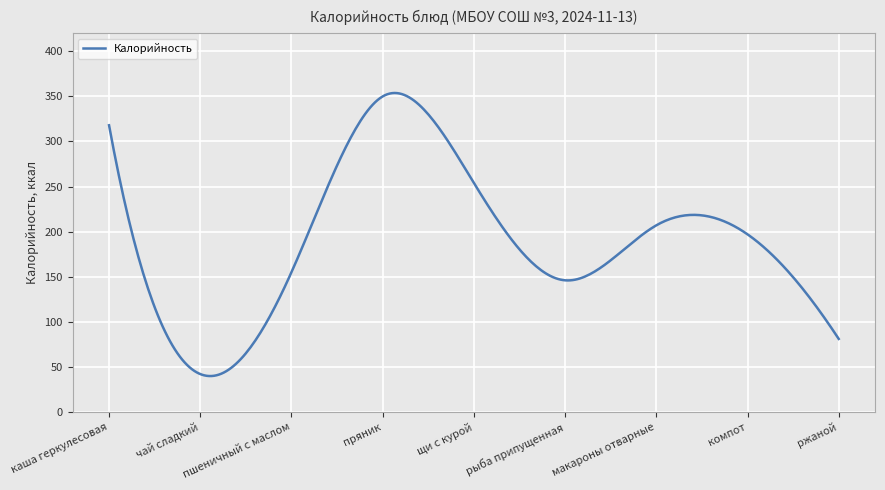

What is the sum of all values?

56912.4